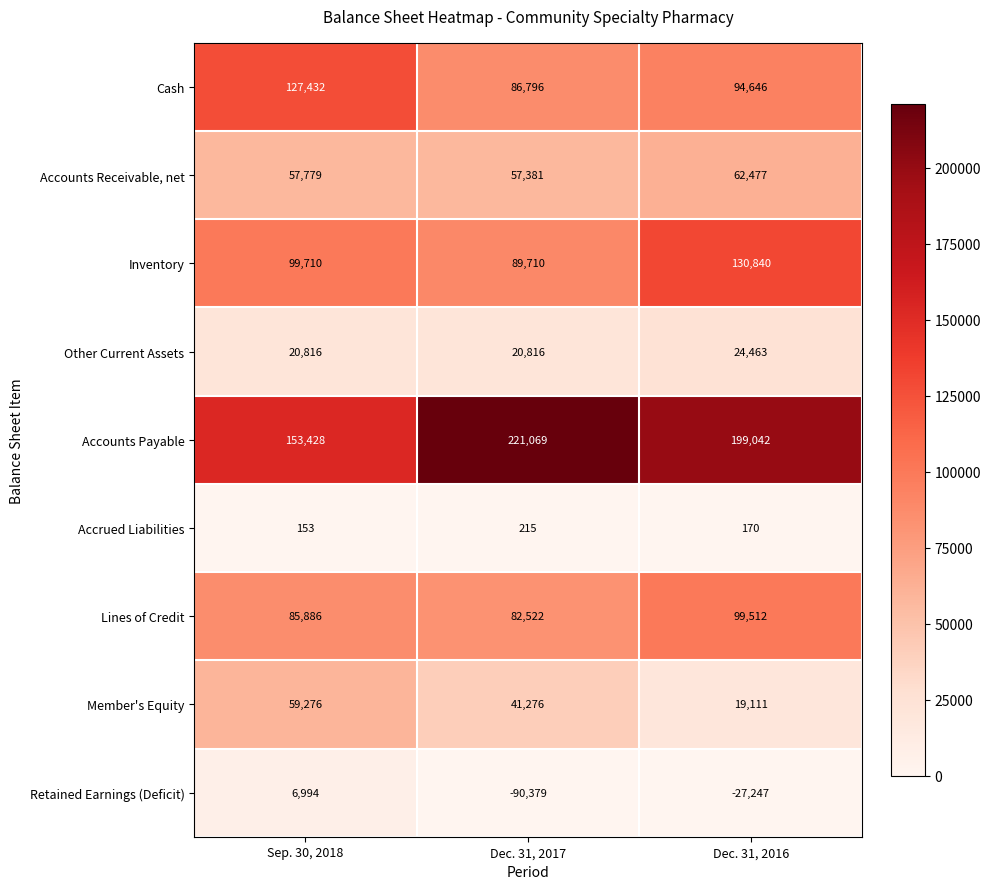

Which label corresponds to the smallest value in the chart?

Dec. 31, 2017